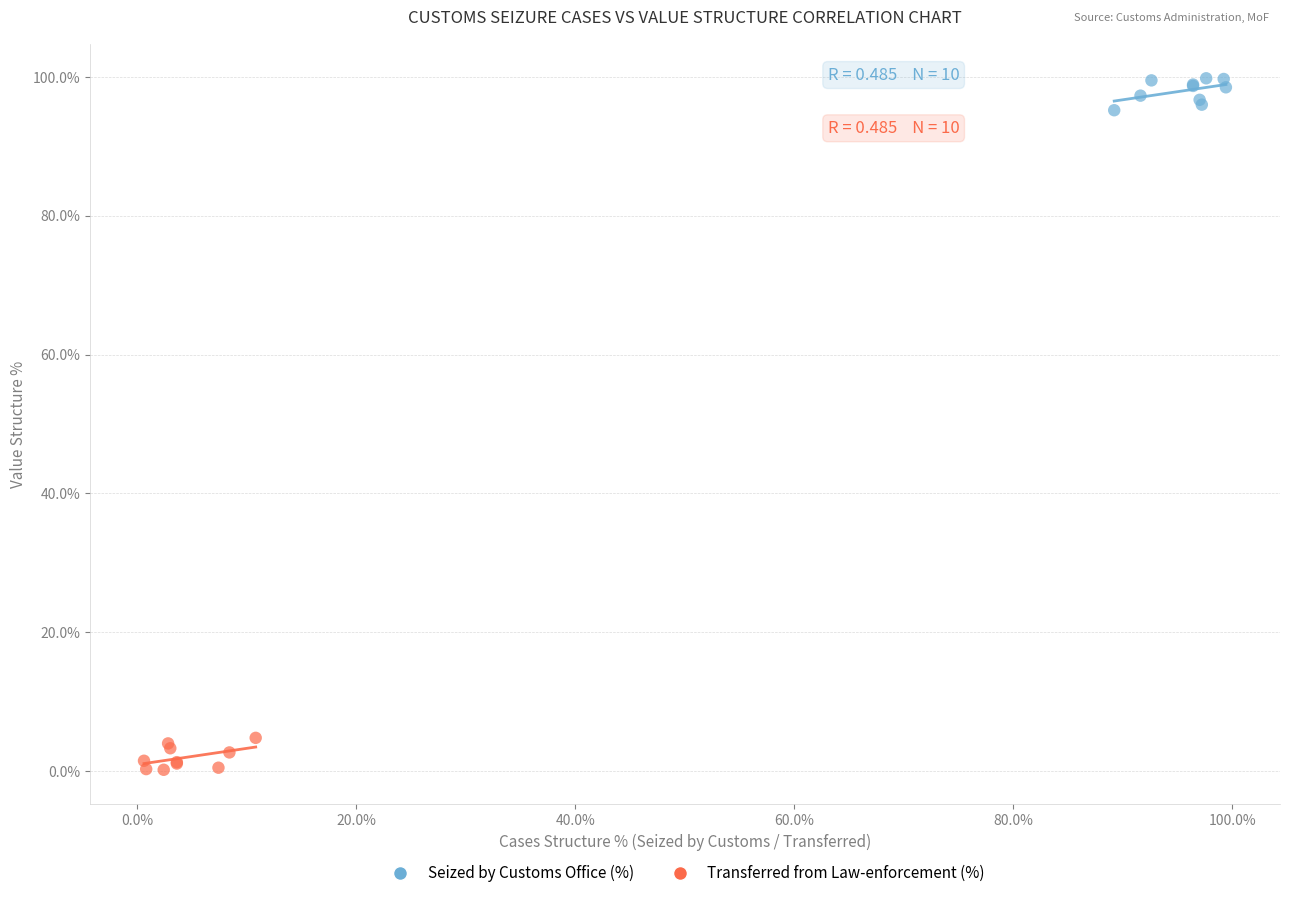

What are all the series names shown in the legend?

Seized by Customs Office (%), Transferred from Law-enforcement (%)